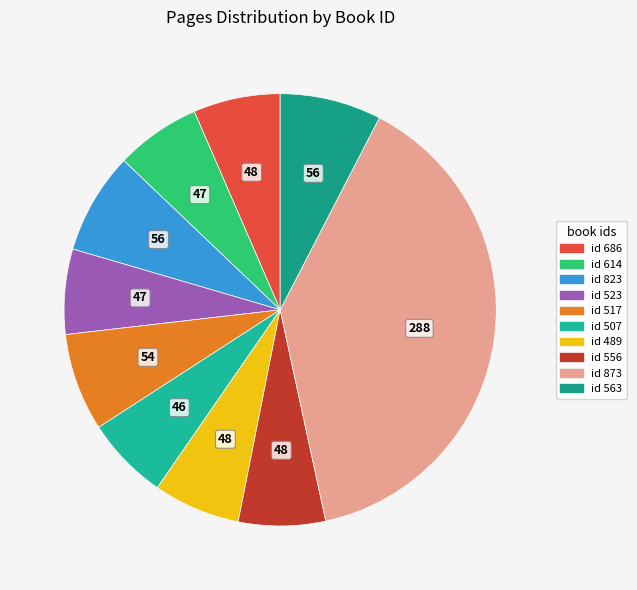

Count the number of slices in the pie.

10